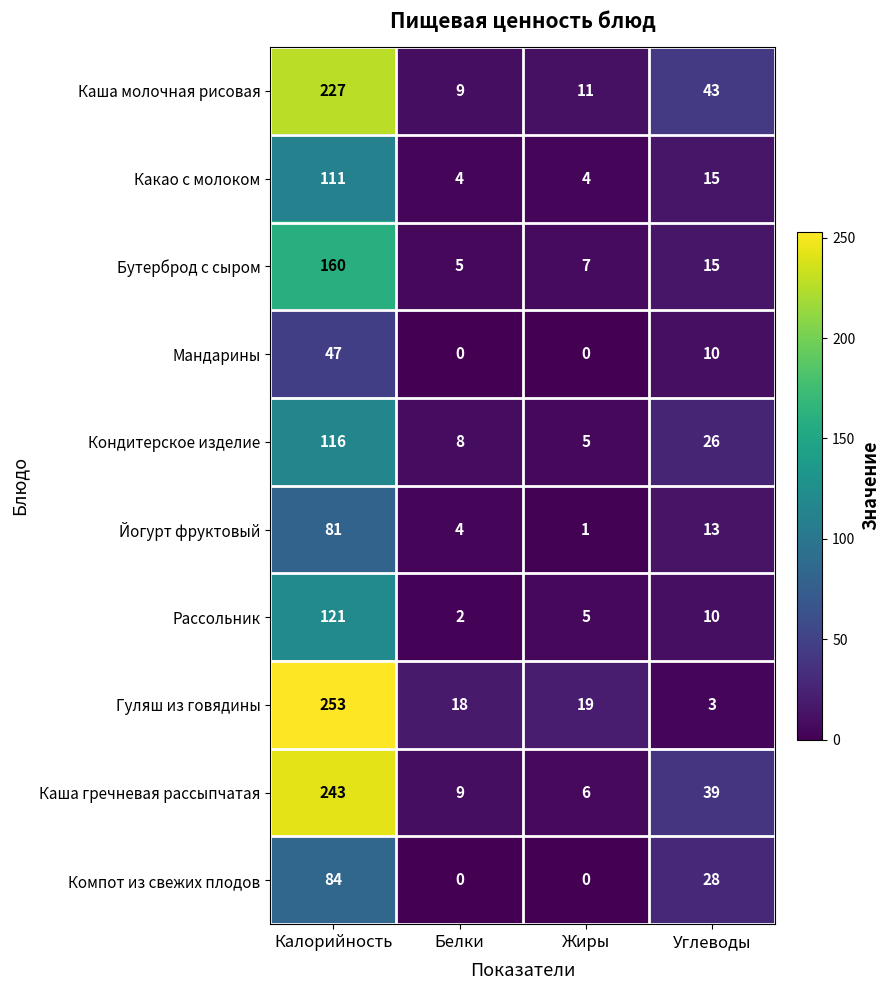

Rank the series at Калорийность from lowest to highest value.

Мандарины, Йогурт фруктовый, Компот из свежих плодов, Какао с молоком, Кондитерское изделие, Рассольник, Бутерброд с сыром, Каша молочная рисовая, Каша гречневая рассыпчатая, Гуляш из говядины